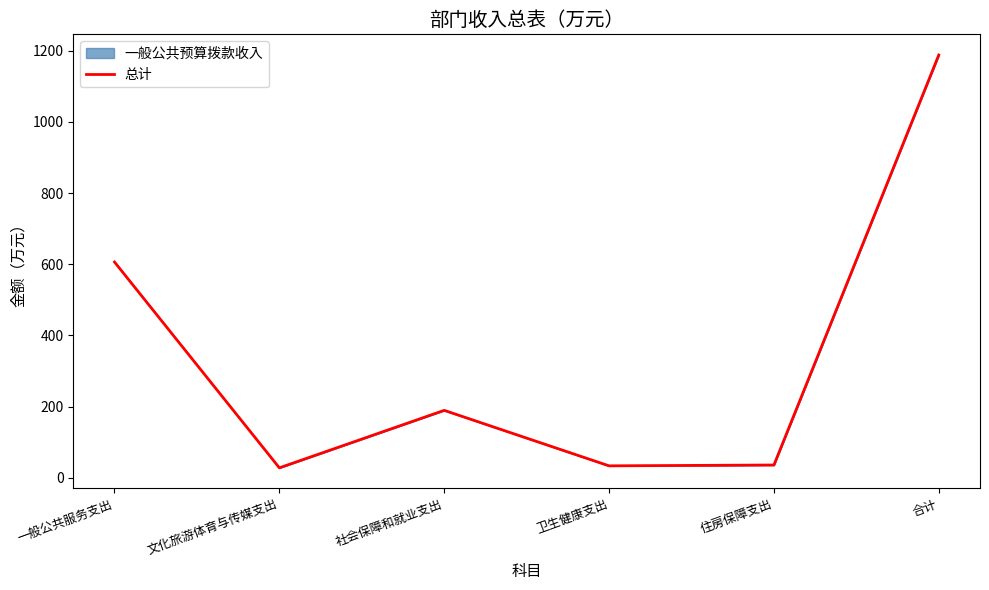

What position from the right is 住房保障支出?

2